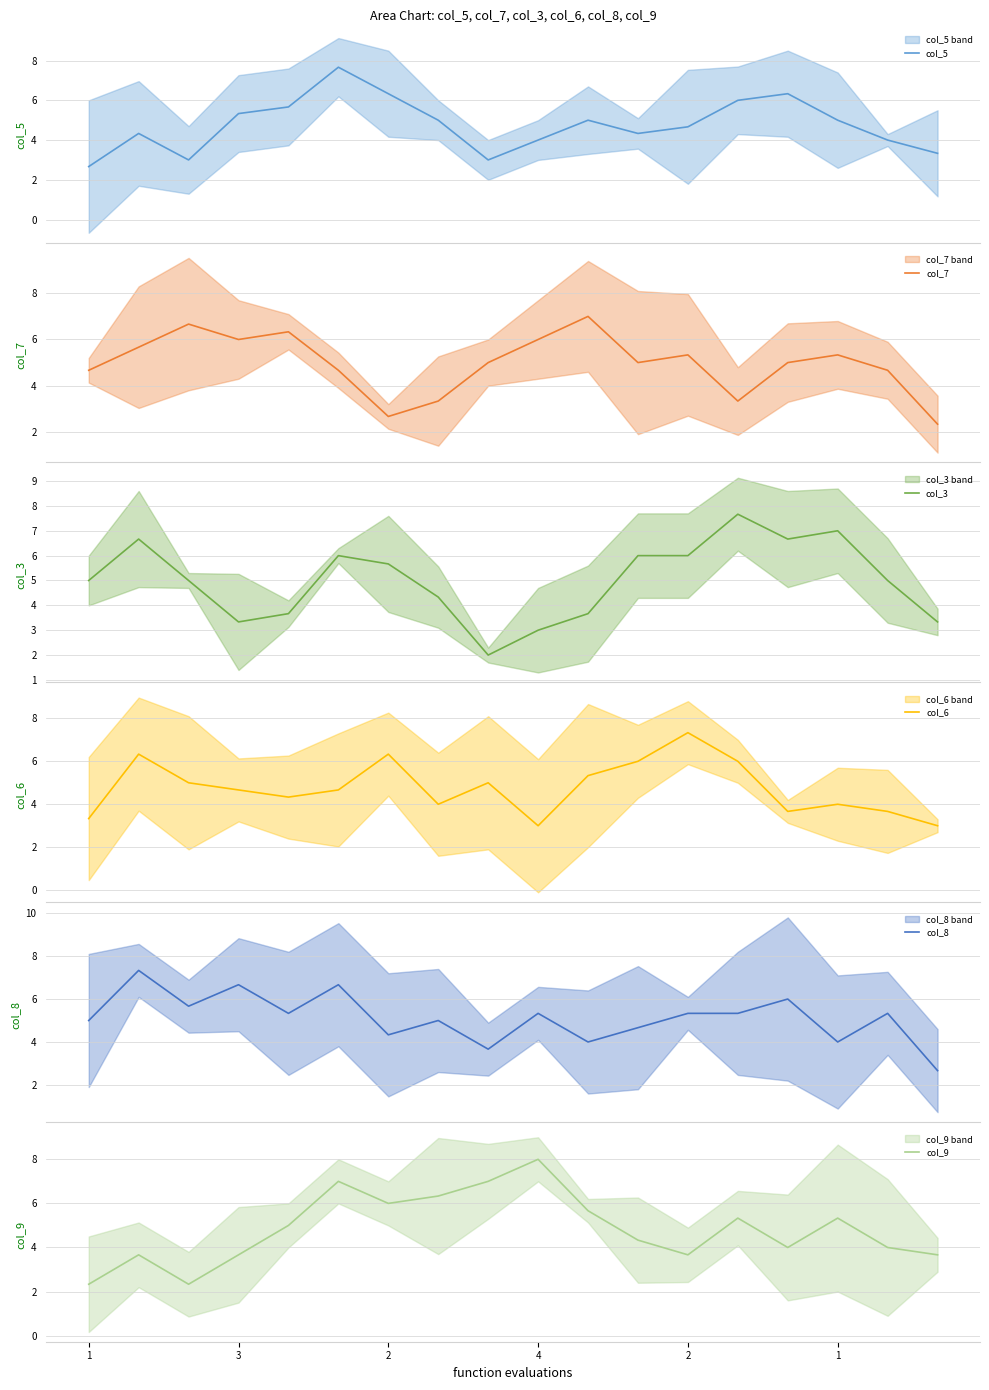

Reading left to right, what are all the values shown in this chart?

col_5: 2.7	4.3	3.0	5.3	5.7	7.7	6.3	5.0	3.0	4.0	5.0	4.3	4.7	6.0	6.3	5.0	4.0	3.3
col_7: 4.7	5.7	6.7	6.0	6.3	4.7	2.7	3.3	5.0	6.0	7.0	5.0	5.3	3.3	5.0	5.3	4.7	2.3
col_3: 5.0	6.7	5.0	3.3	3.7	6.0	5.7	4.3	2.0	3.0	3.7	6.0	6.0	7.7	6.7	7.0	5.0	3.3
col_6: 3.3	6.3	5.0	4.7	4.3	4.7	6.3	4.0	5.0	3.0	5.3	6.0	7.3	6.0	3.7	4.0	3.7	3.0
col_8: 5.0	7.3	5.7	6.7	5.3	6.7	4.3	5.0	3.7	5.3	4.0	4.7	5.3	5.3	6.0	4.0	5.3	2.7
col_9: 2.3	3.7	2.3	3.7	5.0	7.0	6.0	6.3	7.0	8.0	5.7	4.3	3.7	5.3	4.0	5.3	4.0	3.7